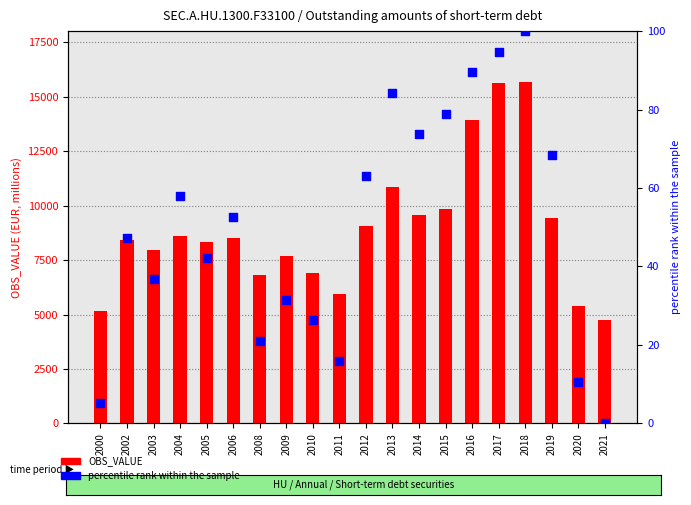

What is the total value across all series at 2013?

10957.9